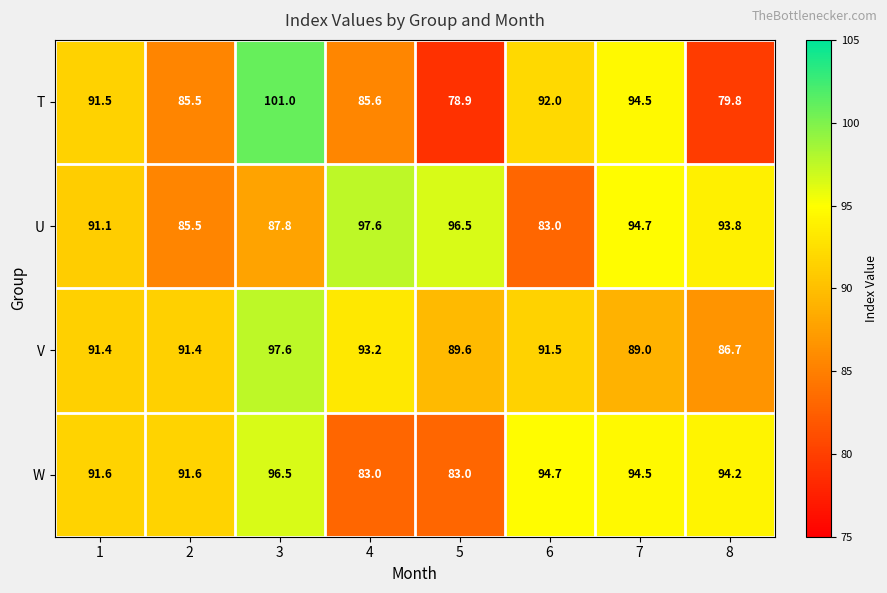

Is the value of U at 7 greater than the value of T at 1?

Yes